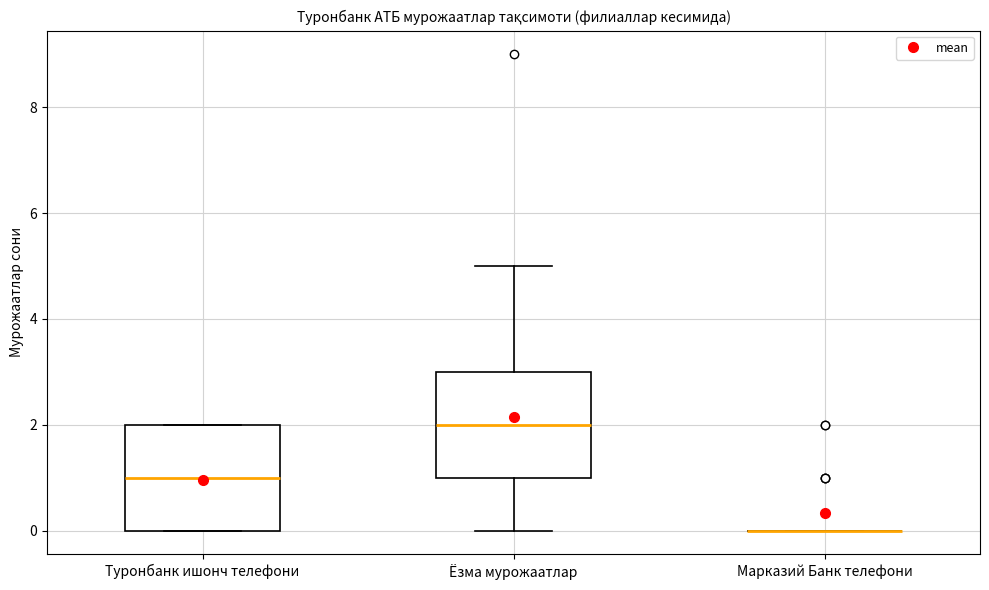

Reading left to right, read every box against the y-axis: the position of its median line, the range the box covers, and the ends of its whiskers. The values are not printed on the chart, so give them approximately, as read against the axis.

Туронбанк ишонч телефони: median 1, box 0 to 2, whiskers 0 to 2
Ёзма мурожаатлар: median 2, box 1 to 3, whiskers 0 to 5
Марказий Банк телефони: box collapsed to a line at 0, whiskers 0 to 0